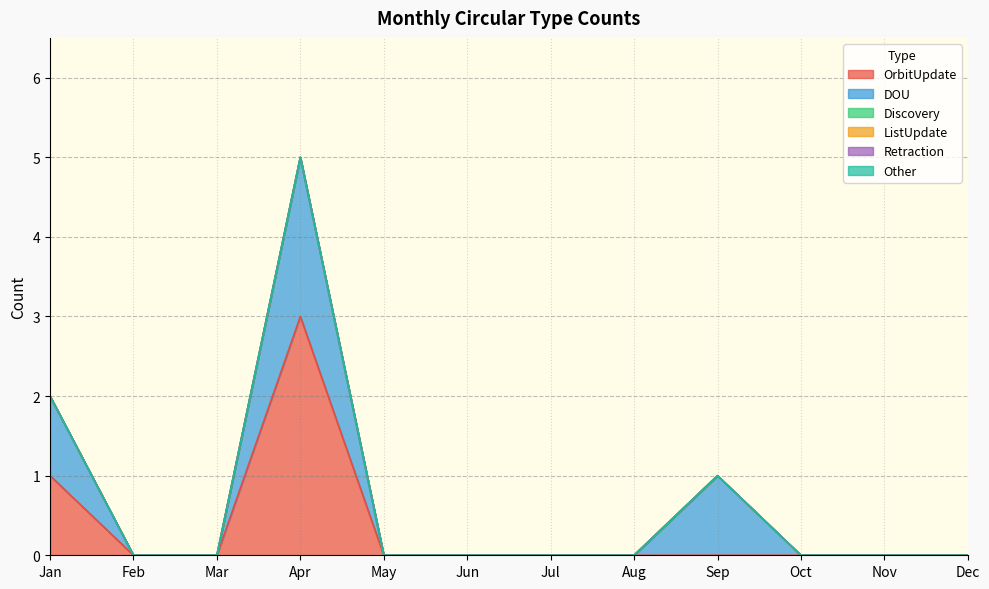

Which series changed the most between Mar and May?

OrbitUpdate